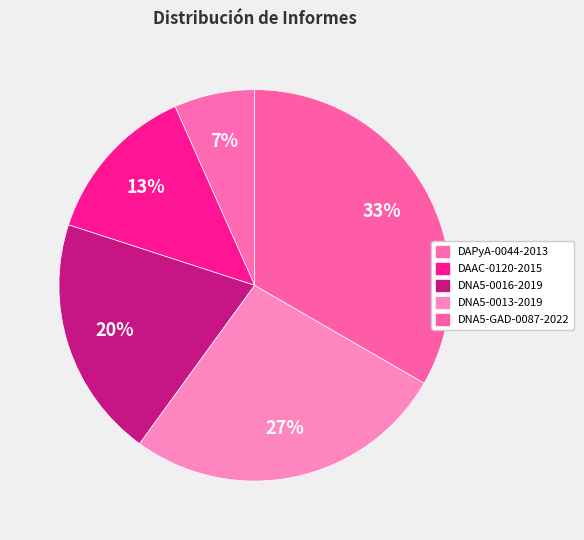

What is the largest slice in the pie chart?

DNA5-GAD-0087-2022